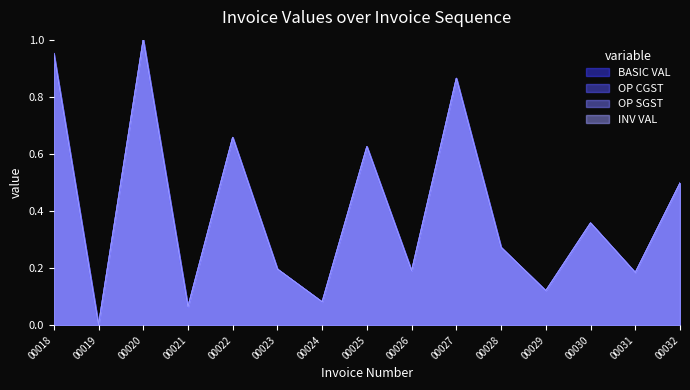

True or false: OP CGST has a value of 0.0 at 00019.

True